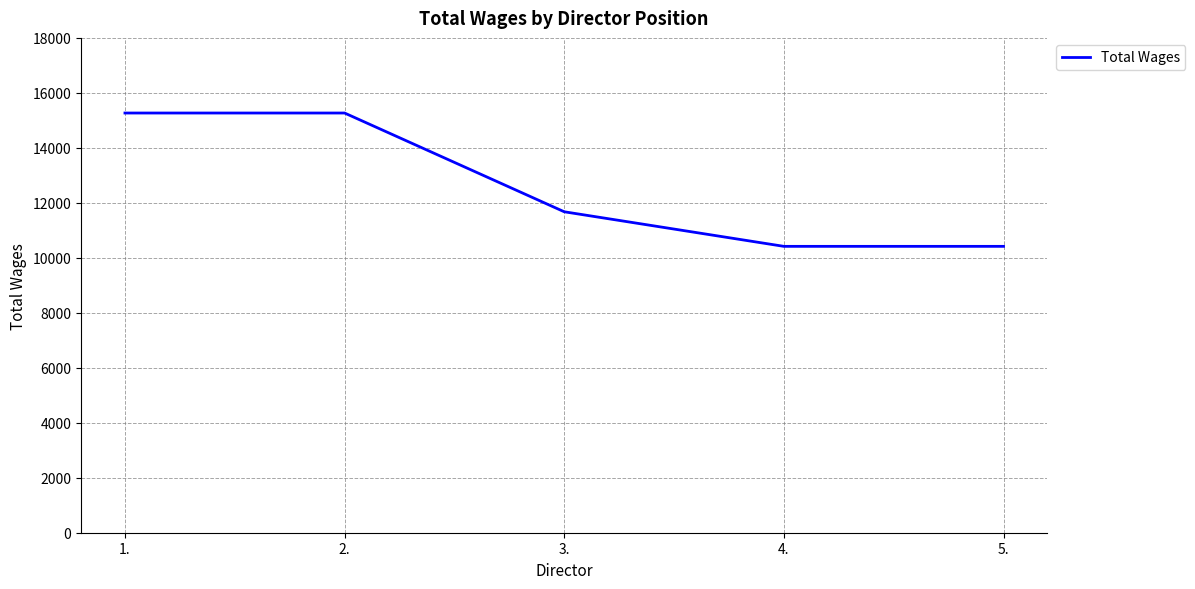

What is the smallest value displayed?

10417